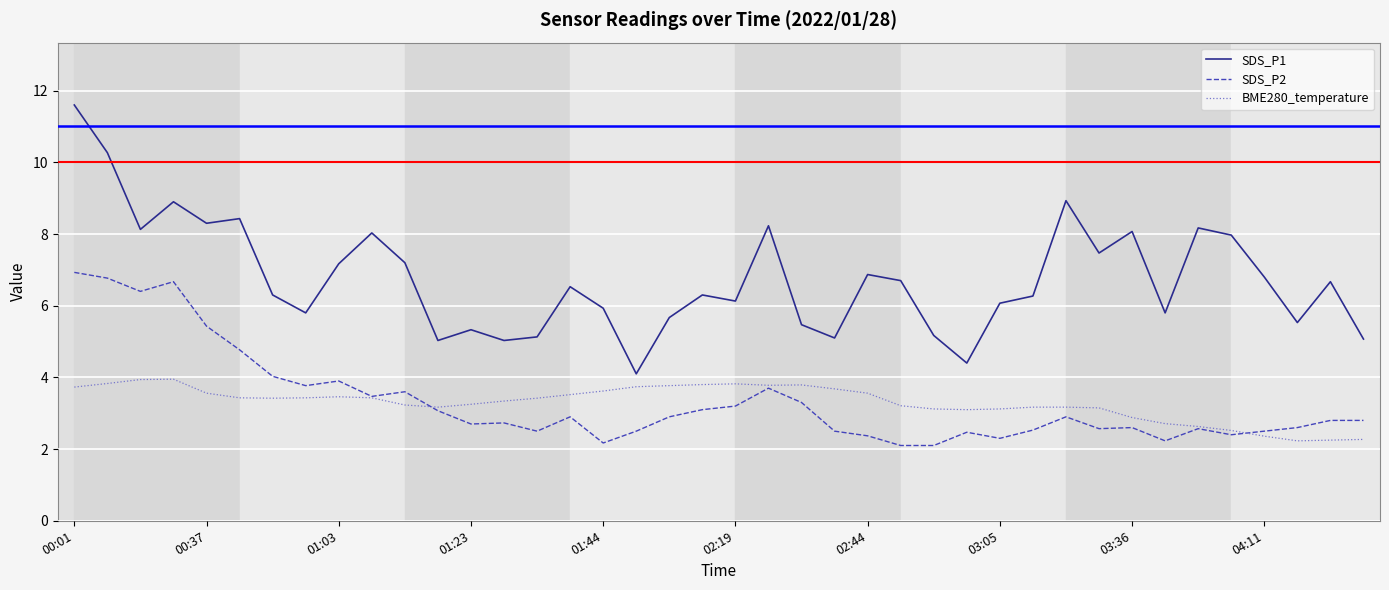

What are all the series names shown in the legend?

SDS_P1, SDS_P2, BME280_temperature